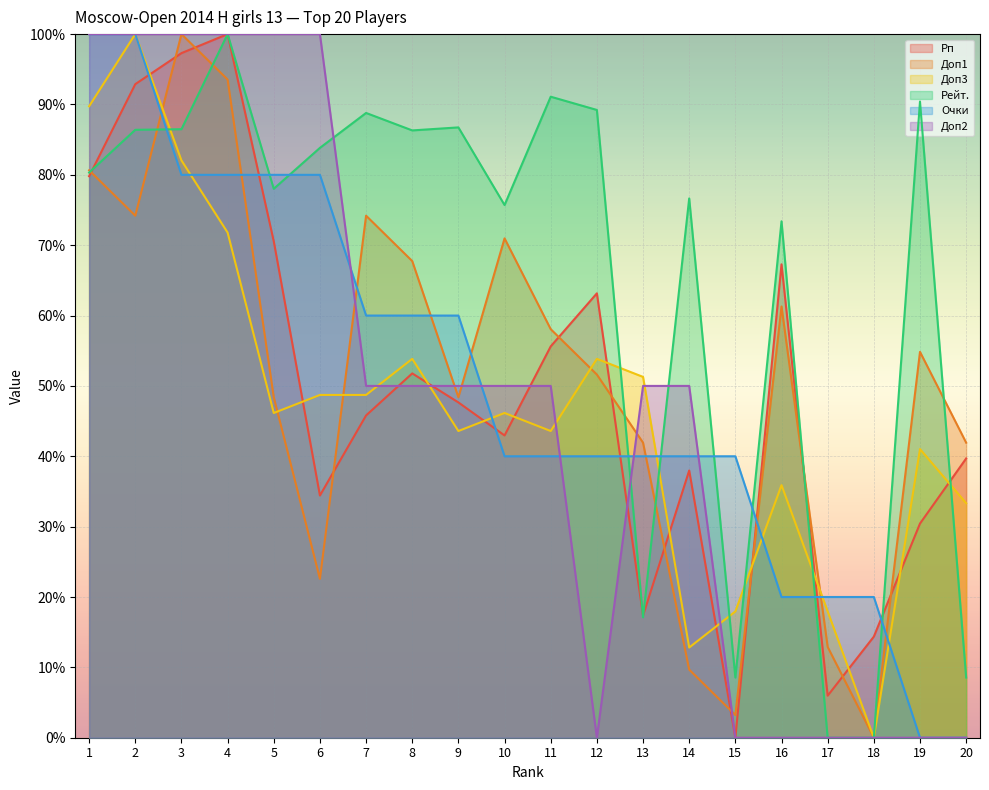

How many series are shown in this chart?

6